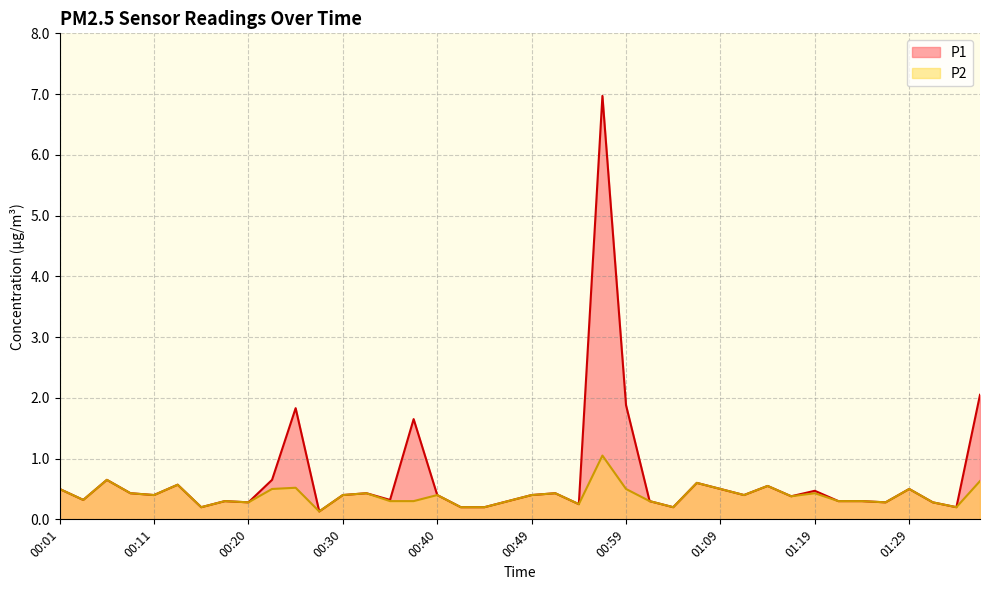

Reading left to right, extract all data points from this chart.

P1: 0.5	0.3	0.7	0.4	0.4	0.6	0.2	0.3	0.3	0.7	1.8	0.1	0.4	0.4	0.3	1.6	0.4	0.2	0.2	0.3	0.4	0.4	0.2	7.0	1.9	0.3	0.2	0.6	0.5	0.4	0.6	0.4	0.5	0.3	0.3	0.3	0.5	0.3	0.2	2.0
P2: 0.5	0.3	0.7	0.4	0.4	0.6	0.2	0.3	0.3	0.5	0.5	0.1	0.4	0.4	0.3	0.3	0.4	0.2	0.2	0.3	0.4	0.4	0.2	1.1	0.5	0.3	0.2	0.6	0.5	0.4	0.6	0.4	0.4	0.3	0.3	0.3	0.5	0.3	0.2	0.6